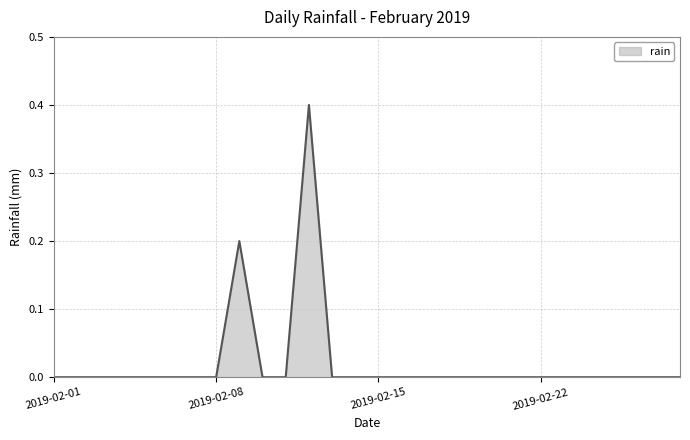

What is the greatest value displayed?

0.4